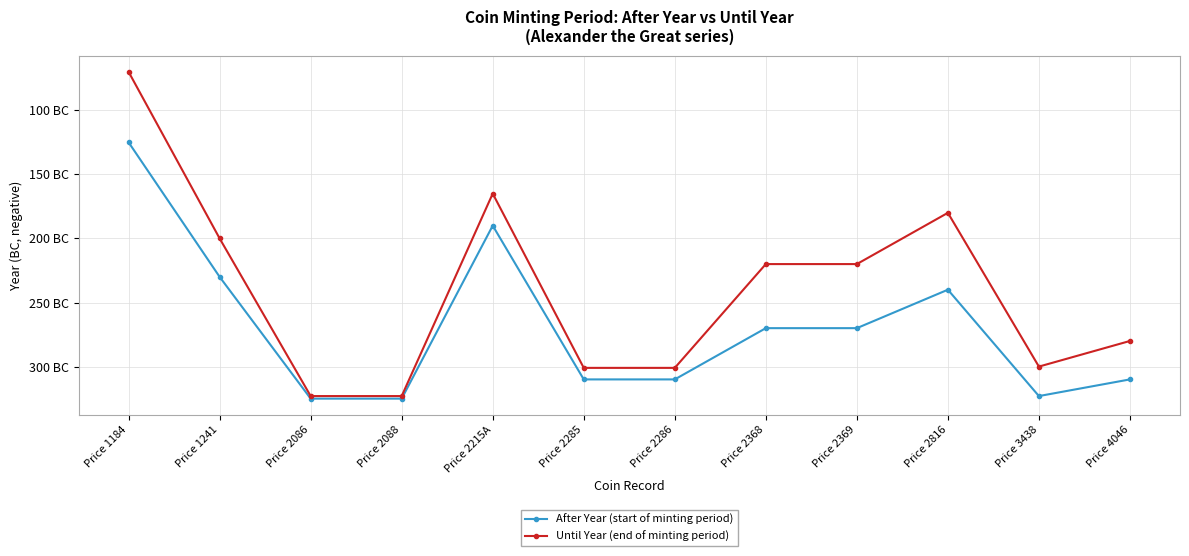

True or false: After Year (start of minting period) and Until Year (end of minting period) cross at least once.

False